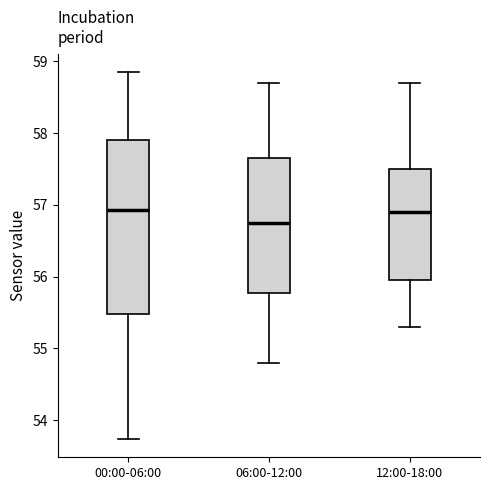

Reading left to right, read every box against the y-axis: the position of its median line, the range the box covers, and the ends of its whiskers. The values are not printed on the chart, so give them approximately, as read against the axis.

00:00-06:00: median 56.9, box 55.5 to 57.9, whiskers 53.7 to 58.9
06:00-12:00: median 56.8, box 55.8 to 57.7, whiskers 54.8 to 58.7
12:00-18:00: median 56.9, box 56.0 to 57.5, whiskers 55.3 to 58.7